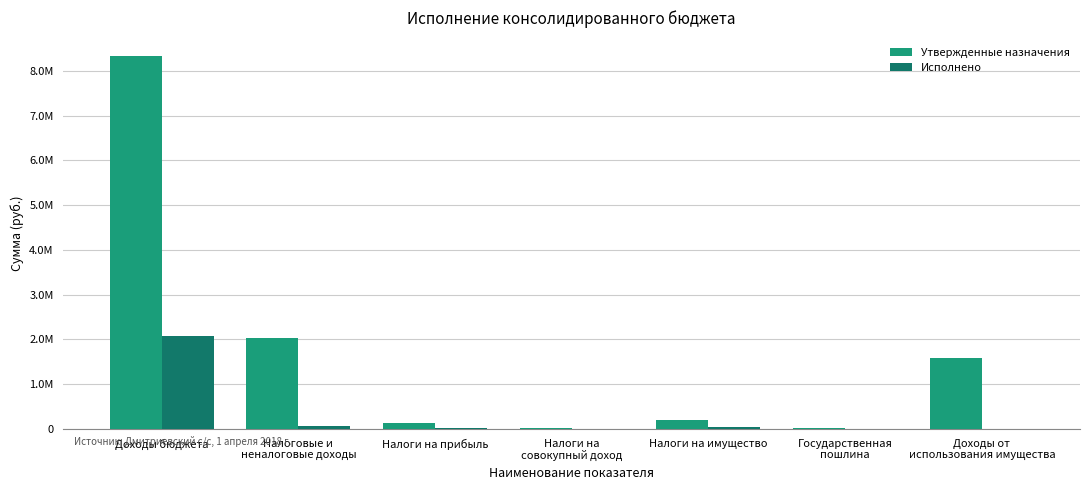

What are all the series names shown in the legend?

Утвержденные назначения, Исполнено